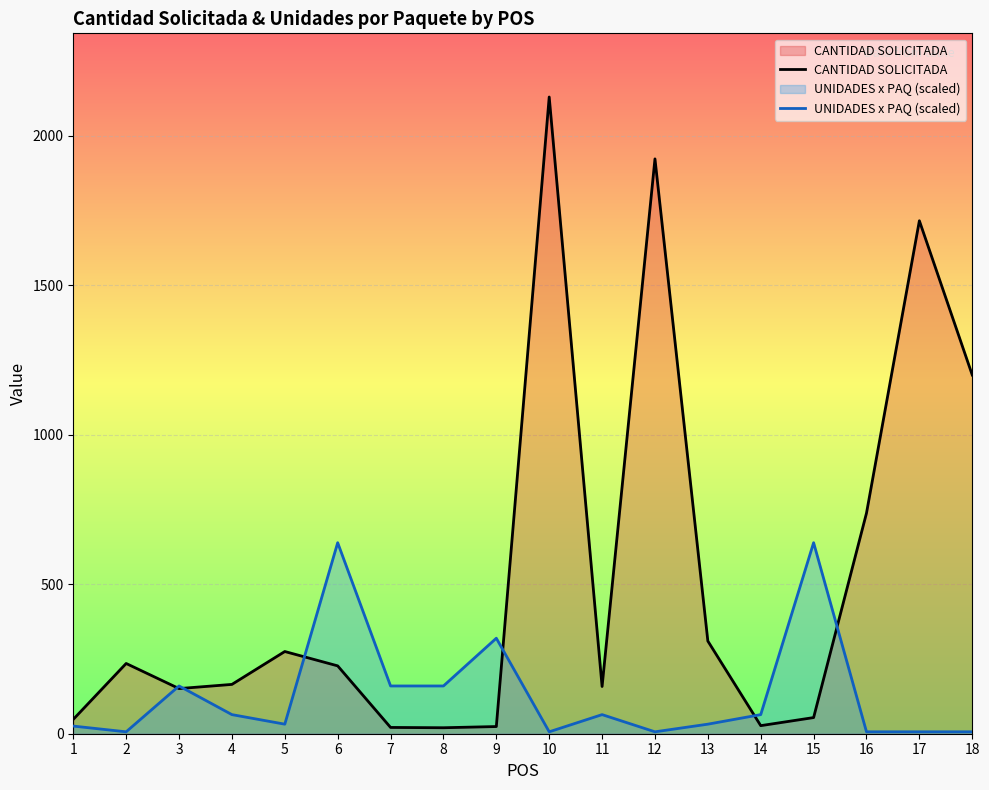

How many interior local peaks does the CANTIDAD SOLICITADA series have?

5